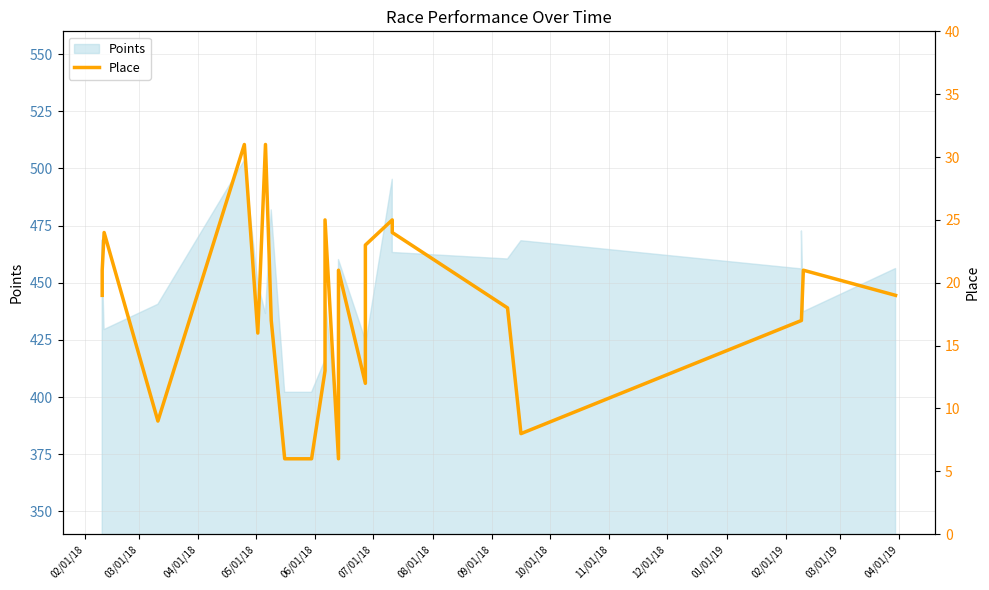

True or false: the data shows 30 at 03/01/19.

False